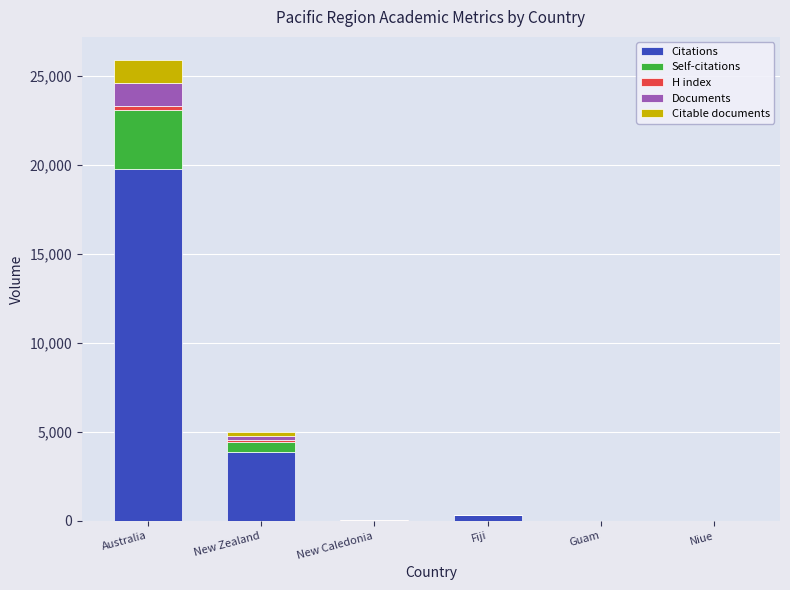

At which category is the sum across all series the highest?

Australia